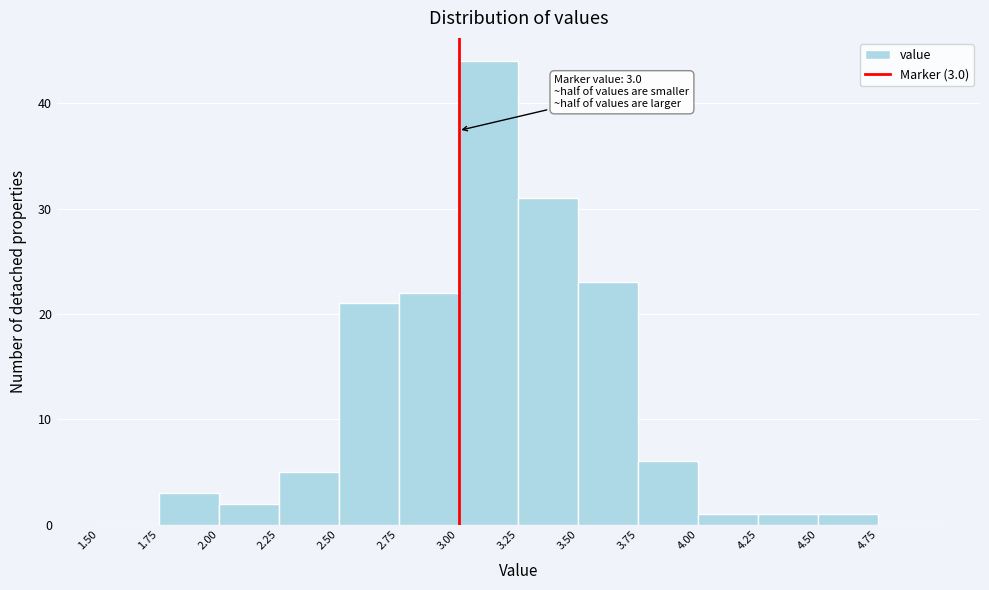

Over which range of the x-axis is the bar tallest?

3.00 to 3.25